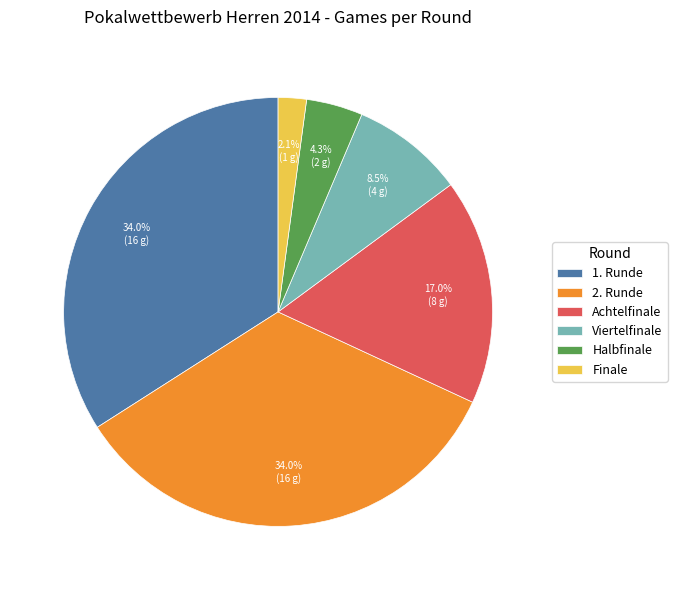

To the nearest percent, what is the difference between the largest and smallest slice percentages?

32%